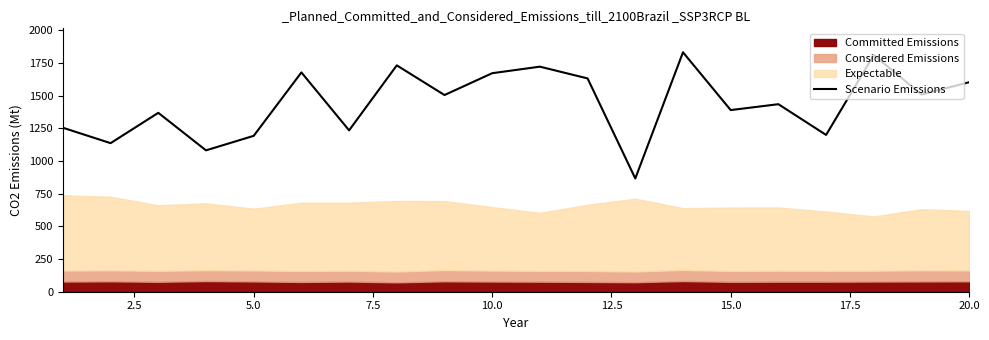

What is the maximum value for Scenario Emissions?

1831